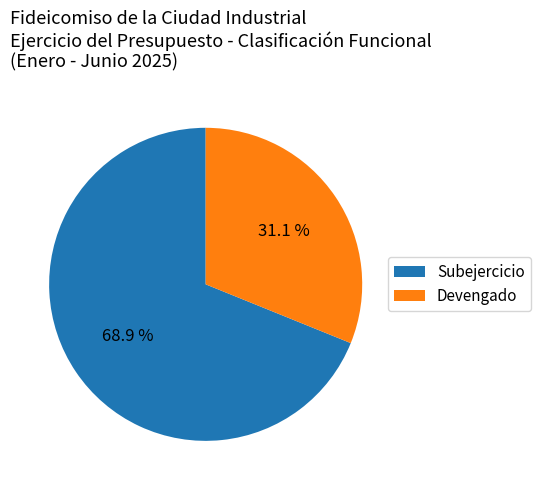

To the nearest percent, what is the difference between the largest and smallest slice percentages?

38%